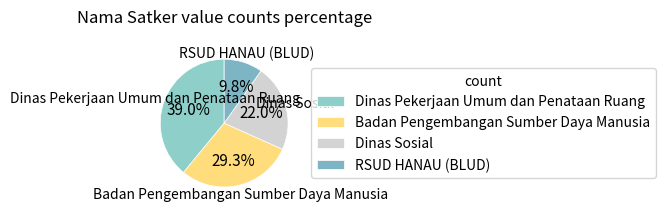

To the nearest percent, what is the difference between the largest and smallest slice percentages?

29%